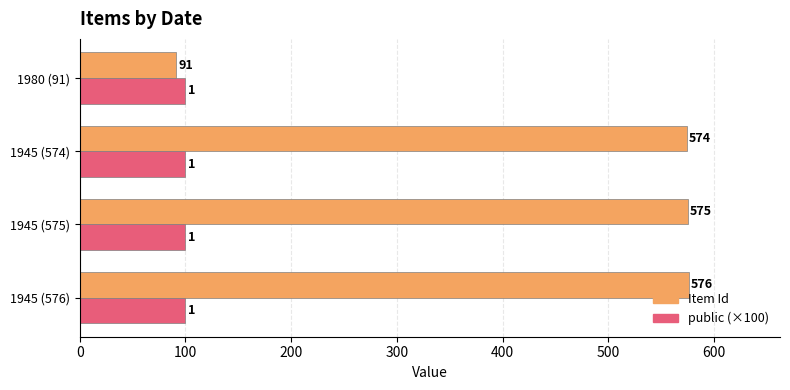

Read the Item Id value at 1980 (91).

91